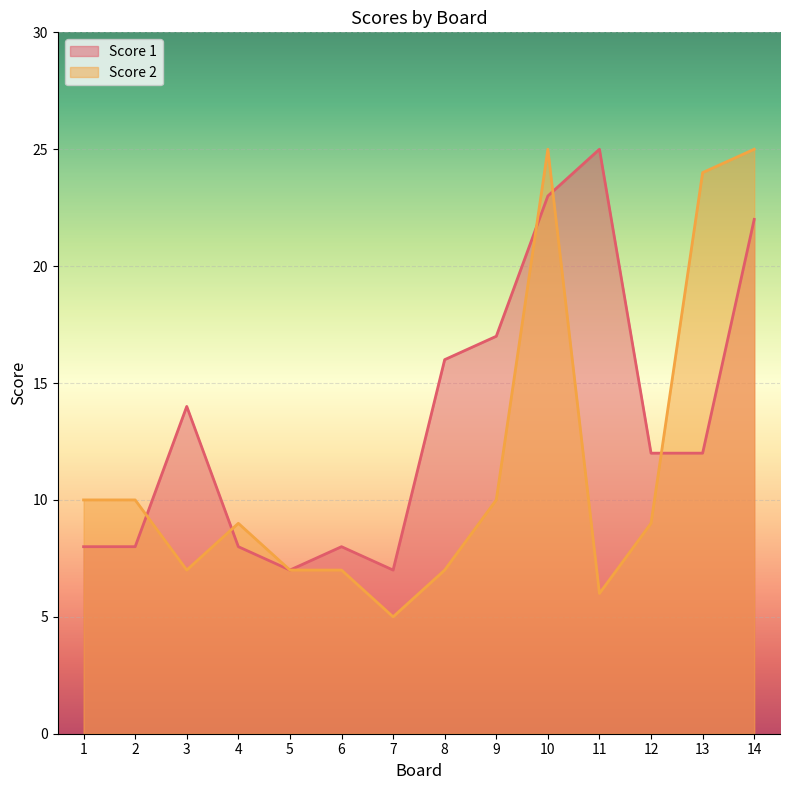

How many times do Score 2 and Score 1 cross each other?

5